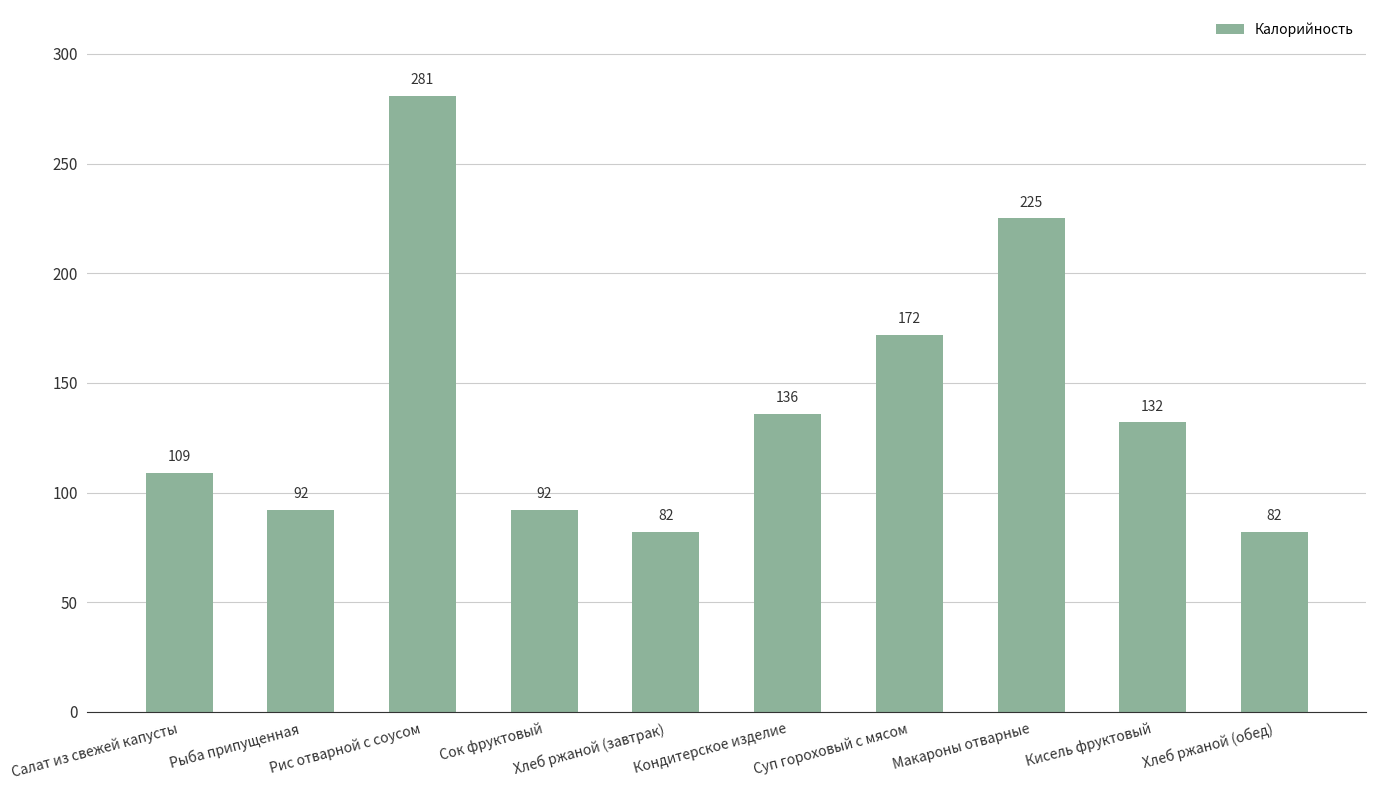

What is the value of the 3rd bar from the left?

281